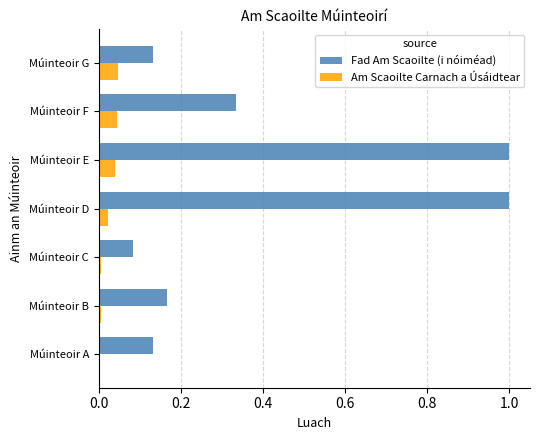

How many categories are shown in the chart?

7